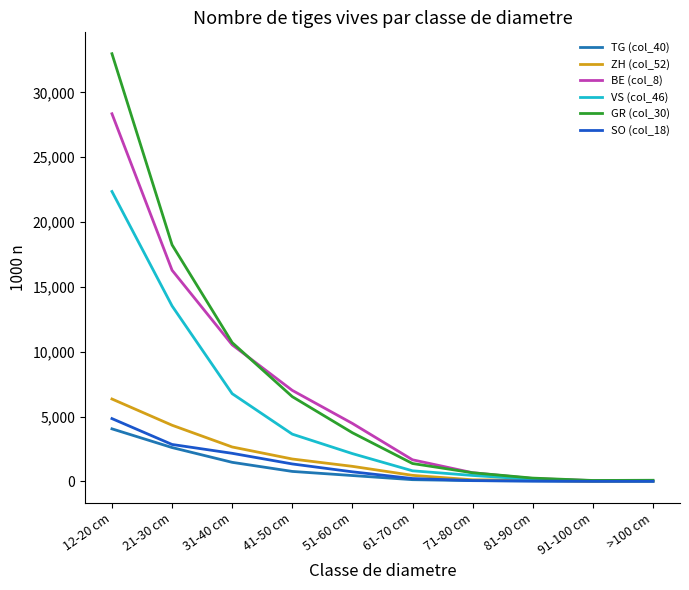

The value of GR (col_30) at 31-40 cm is 16562. True or false?

False